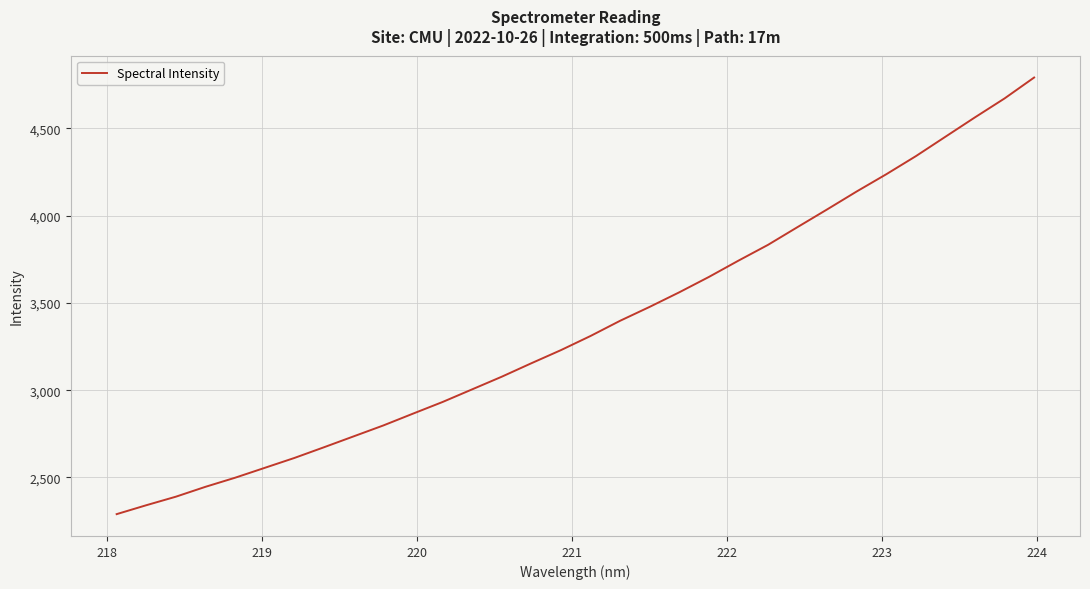

What is the minimum value shown in the chart?

2290.0